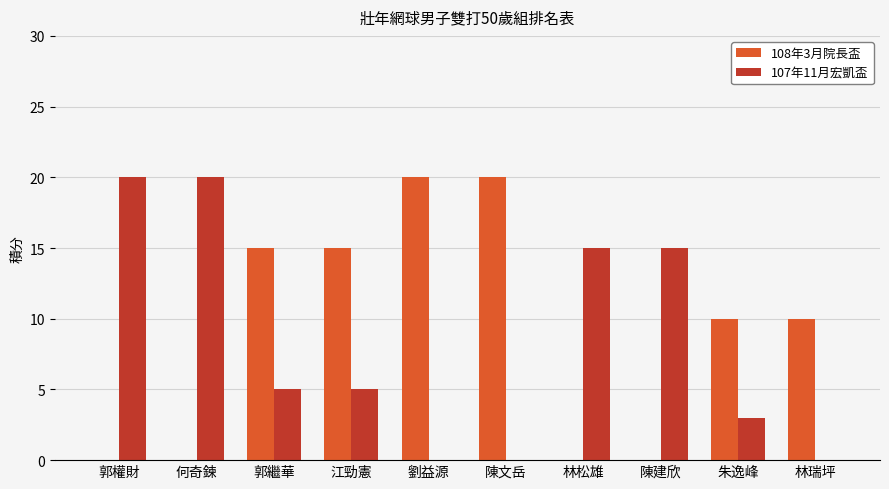

Are the bars grouped side by side (vs. stacked)?

Yes